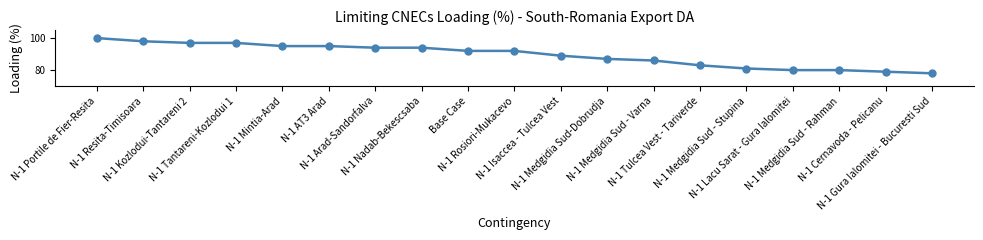

What is the minimum value shown in the chart?

78